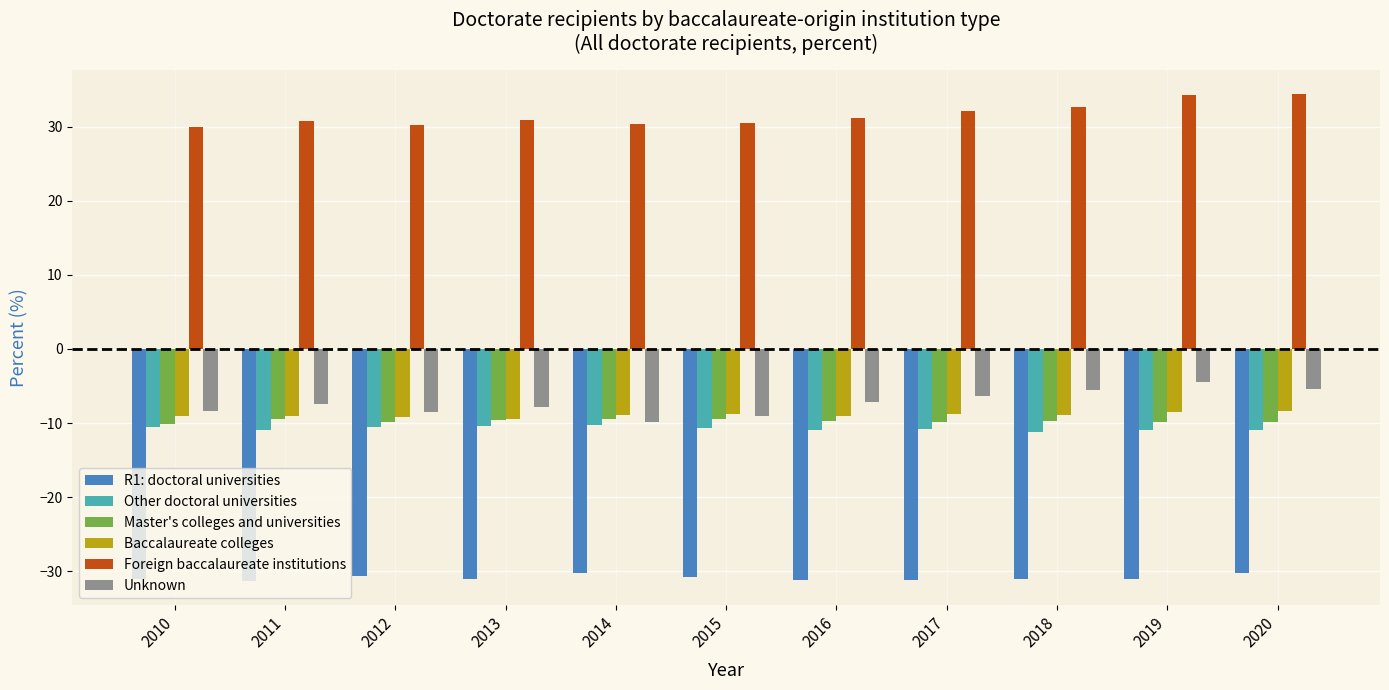

Is it true that Unknown equals -7.5 at 2011?

True